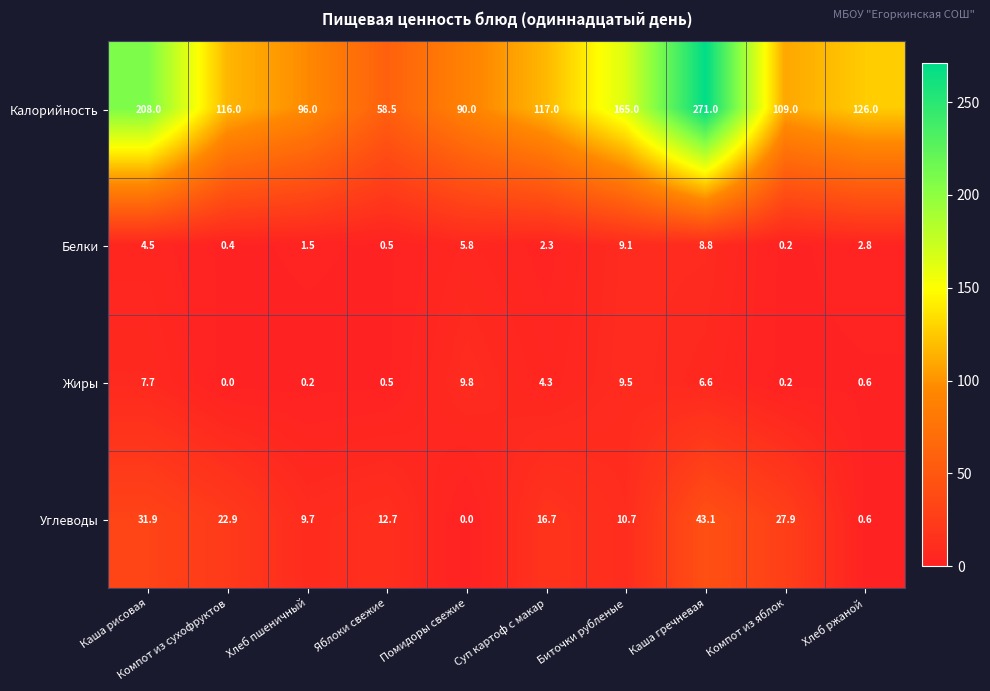

What is the sum of all Калорийность values?

1356.5